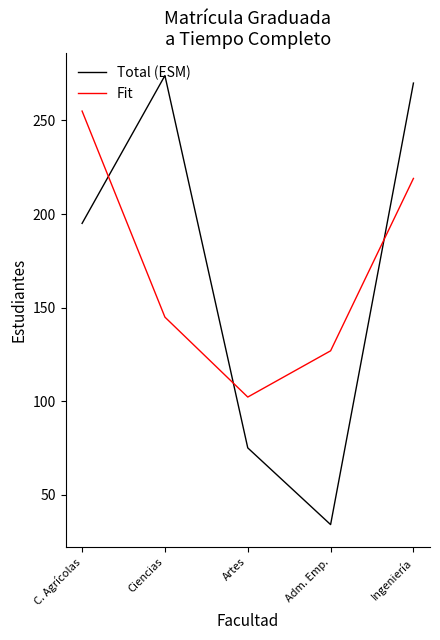

Does the chart display data point markers on the line(s)?

No